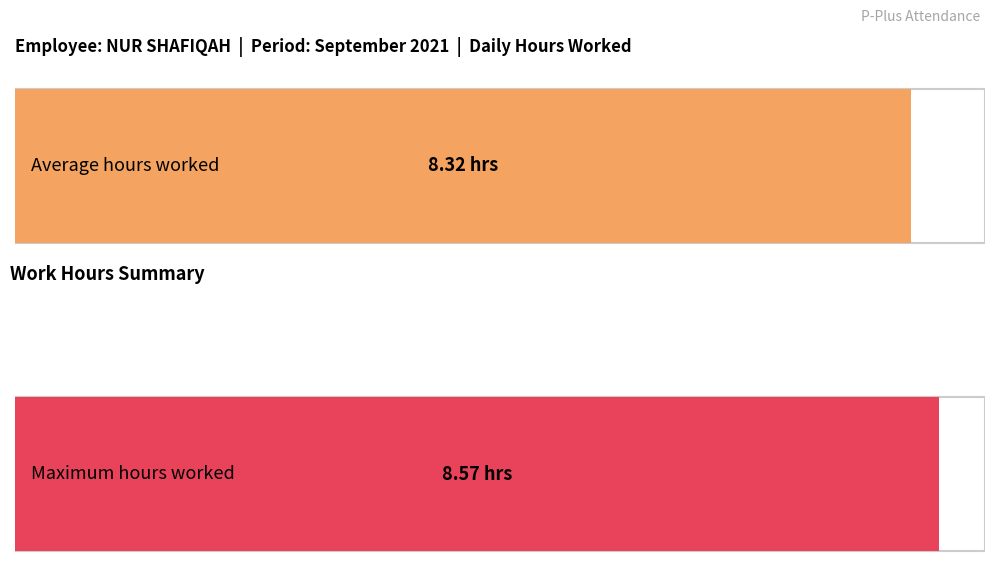

True or false: the data shows 1.7 at 5.

False